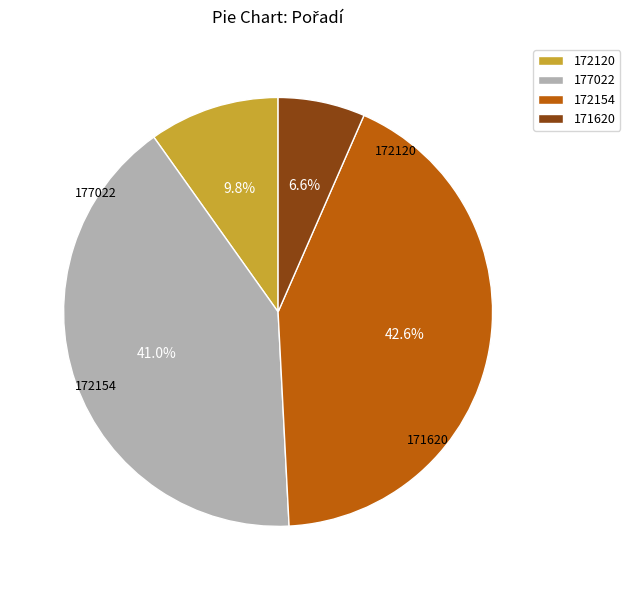

True or false: 172154 accounts for 43% of the total.

True